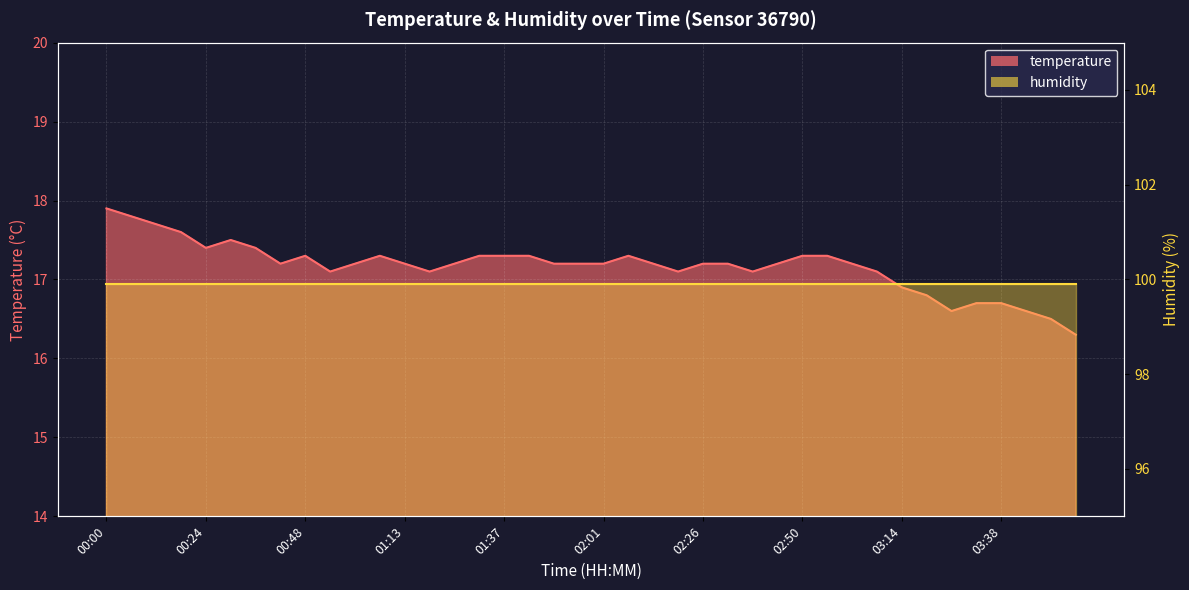

List the labels in order of value, largest first.

00:00, 00:06, 00:12, 00:18, 00:30, 00:24, 00:36, 00:48, 01:07, 01:31, 01:37, 01:43, 02:07, 02:50, 02:56, 00:42, 01:01, 01:13, 01:25, 01:49, 01:55, 02:01, 02:13, 02:26, 02:32, 02:44, 03:02, 00:55, 01:19, 02:19, 02:38, 03:08, 03:14, 03:20, 03:32, 03:38, 03:26, 03:44, 03:50, 03:56